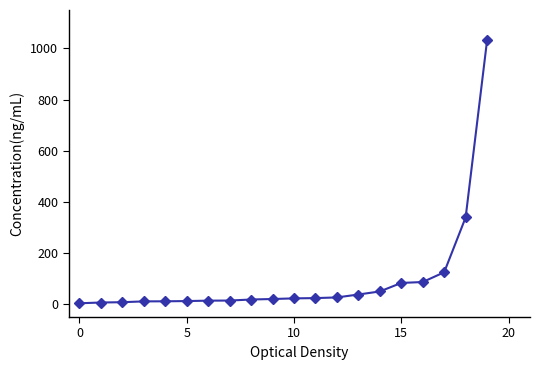

What is the greatest value displayed?

1032.0